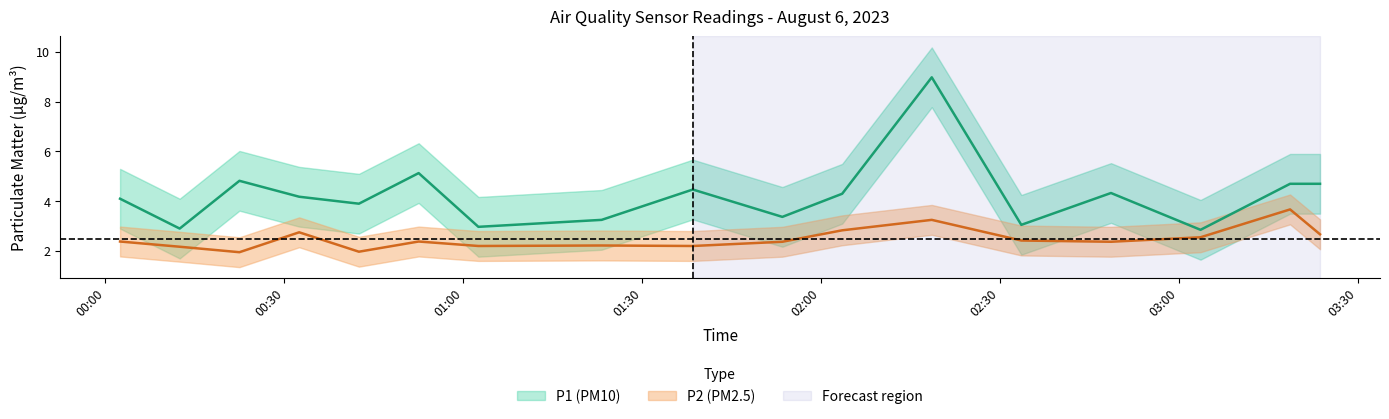

What is the maximum value for P2?

3.7